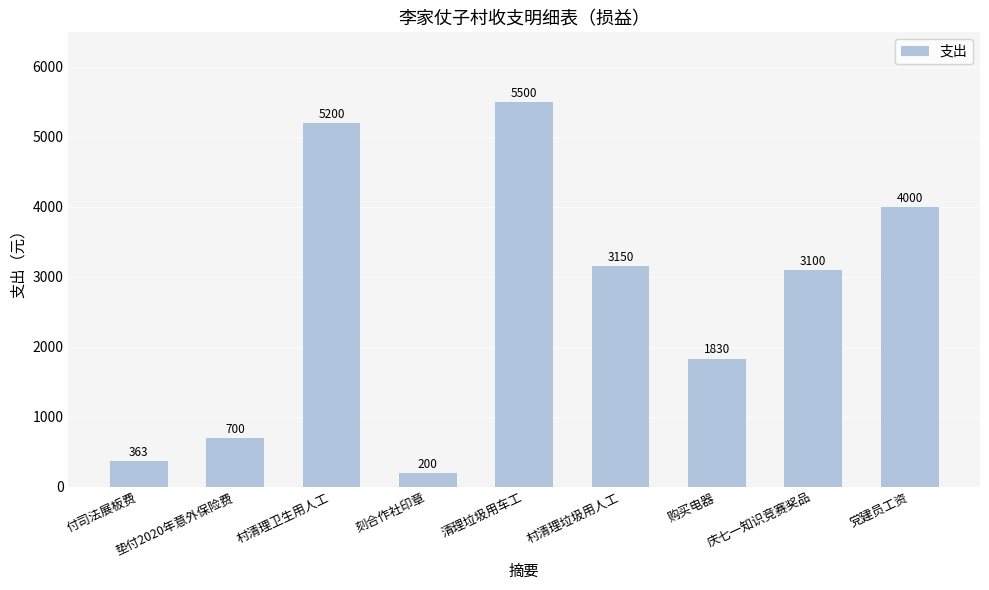

What is the difference between the maximum and second lowest values?

5137